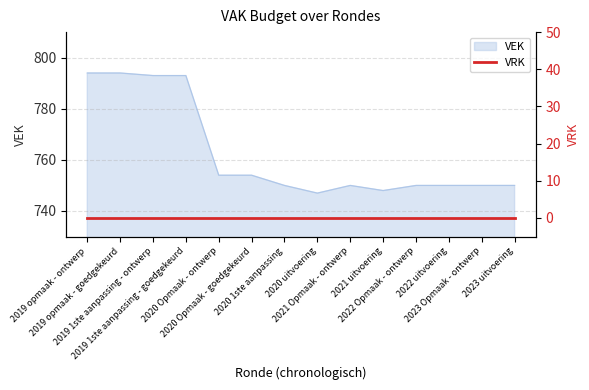

What is the highest value of the VEK series?

794